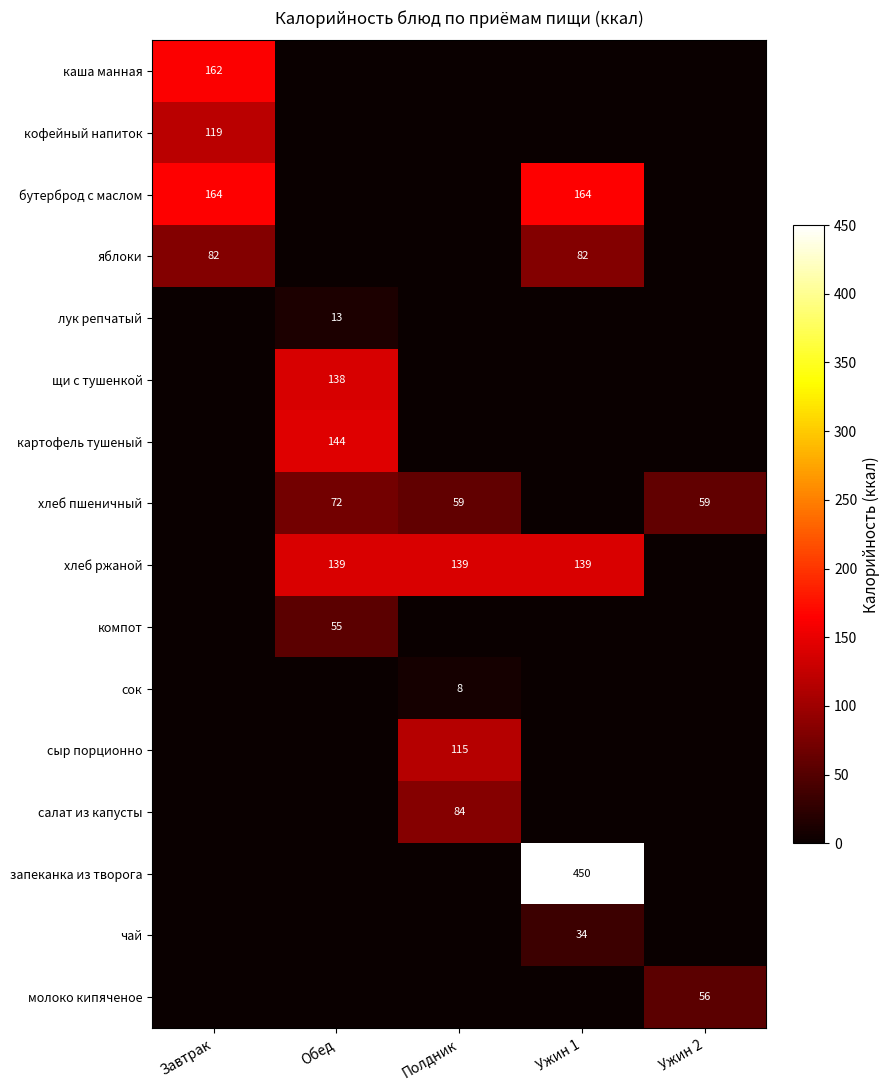

At which category is the sum across all series the highest?

Ужин 1